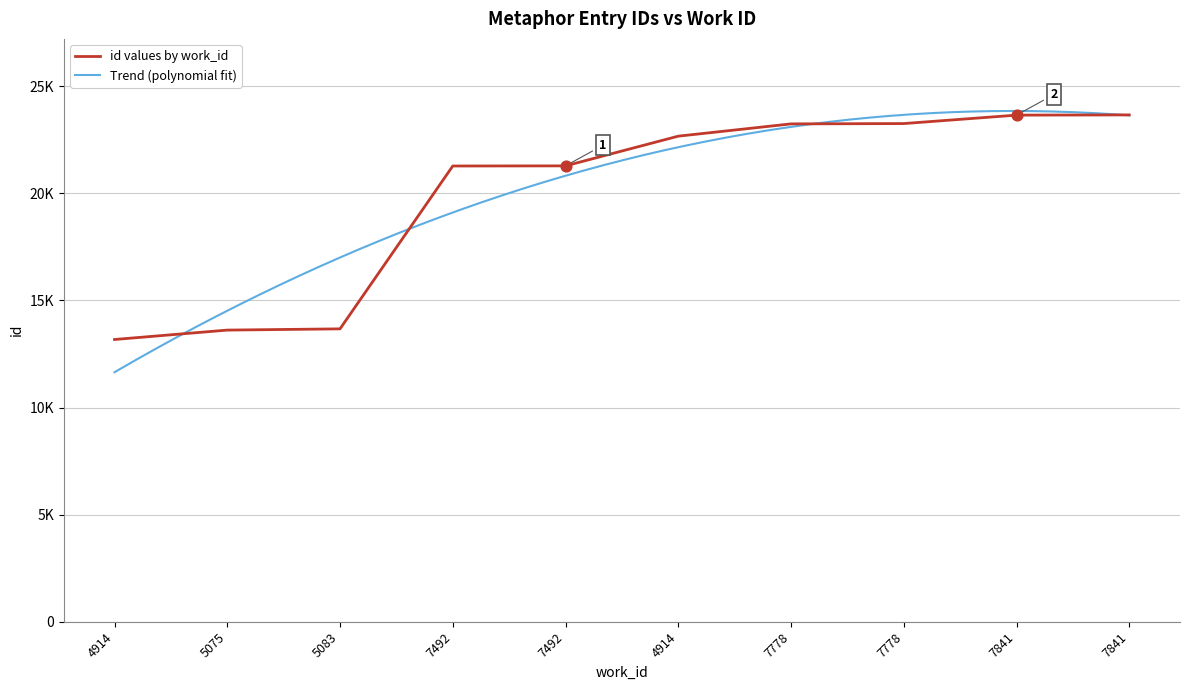

Which has a higher value, 7492 or 7841?

7841